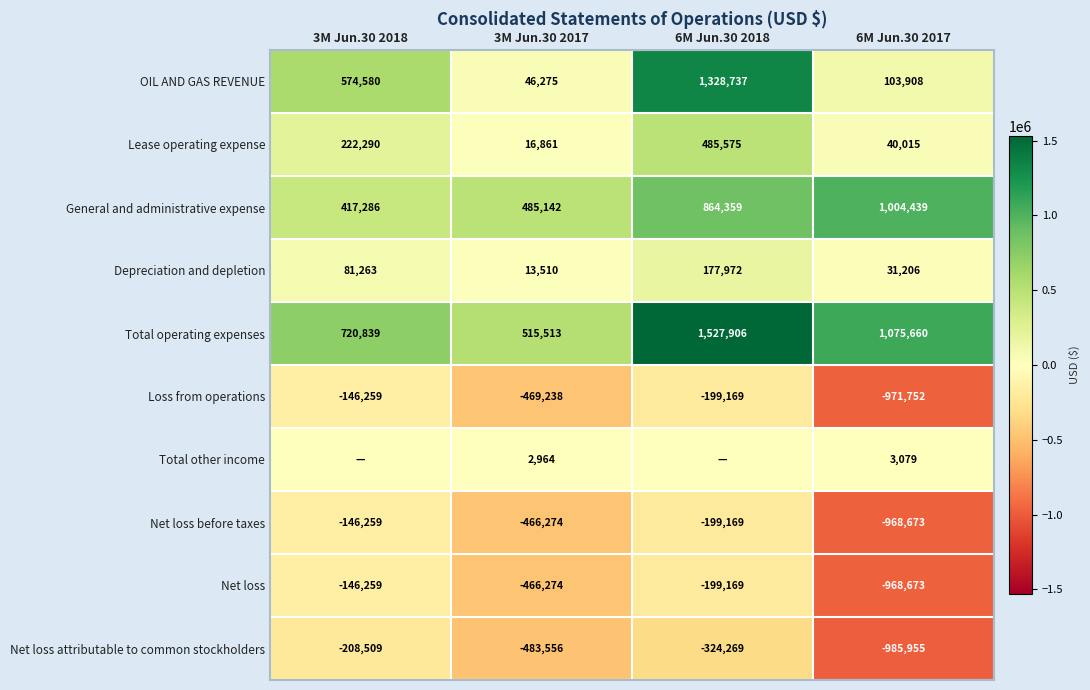

Rank the categories by Net loss before taxes value from lowest to highest.

6M Jun.30 2017, 3M Jun.30 2017, 6M Jun.30 2018, 3M Jun.30 2018